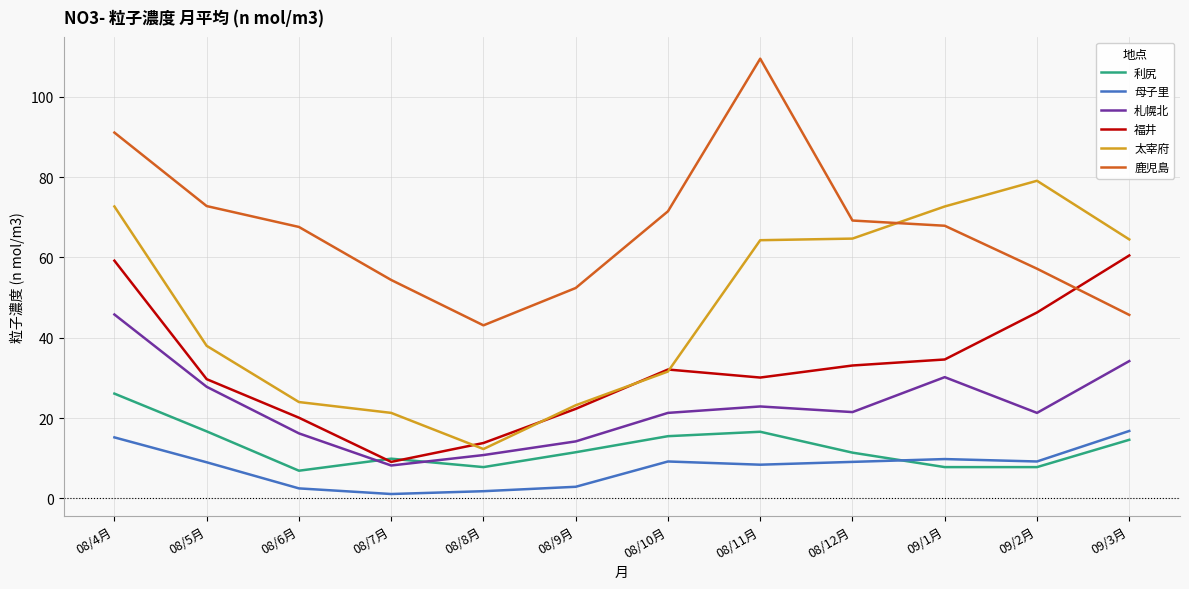

Which series has the largest total across all categories?

鹿児島